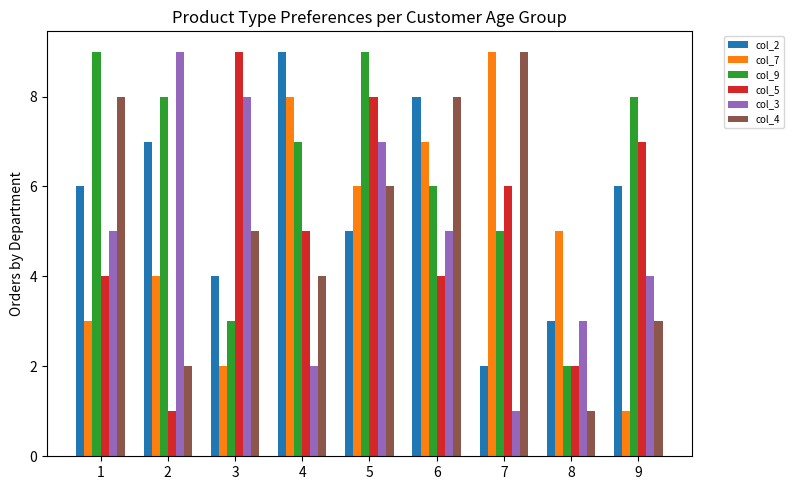

What is the value of the col_3 bar at the 9th from the left?

4